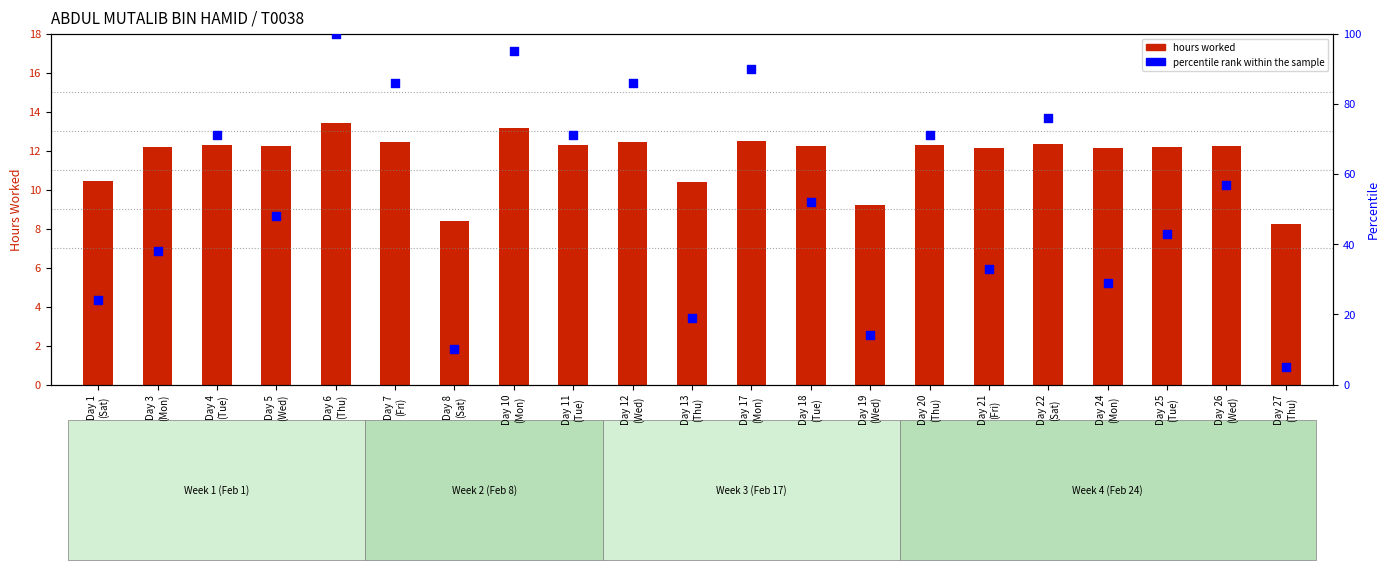

At which category is the sum across all series the highest?

Day 6
(Thu)